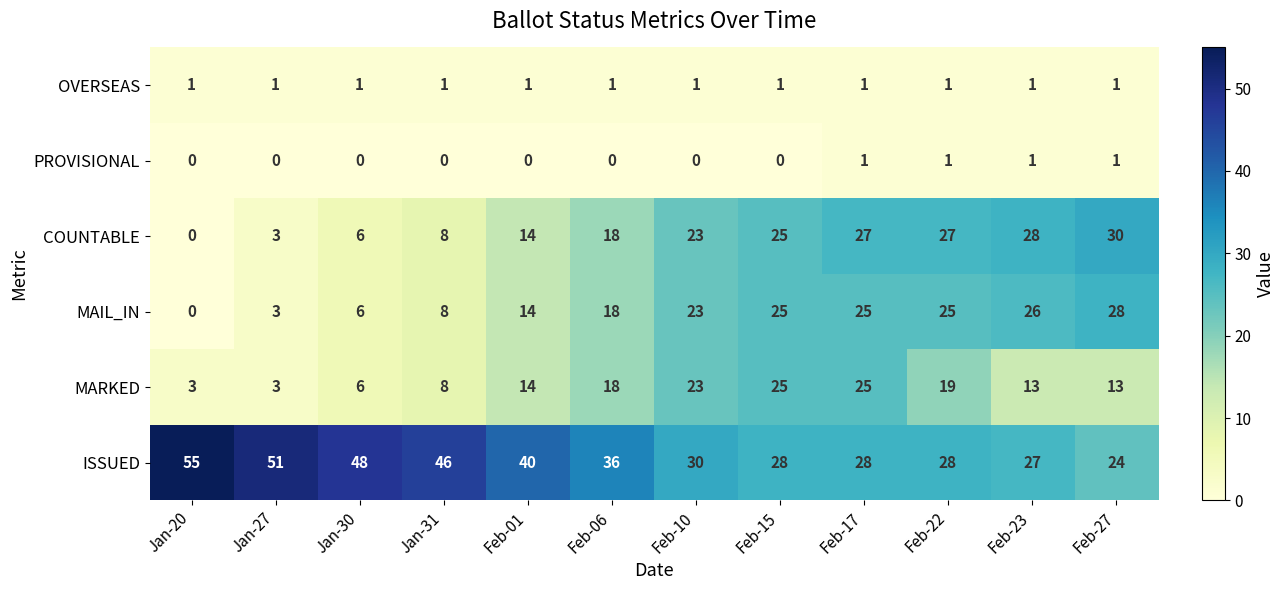

Is it true that ISSUED equals 55 at Jan-20?

True